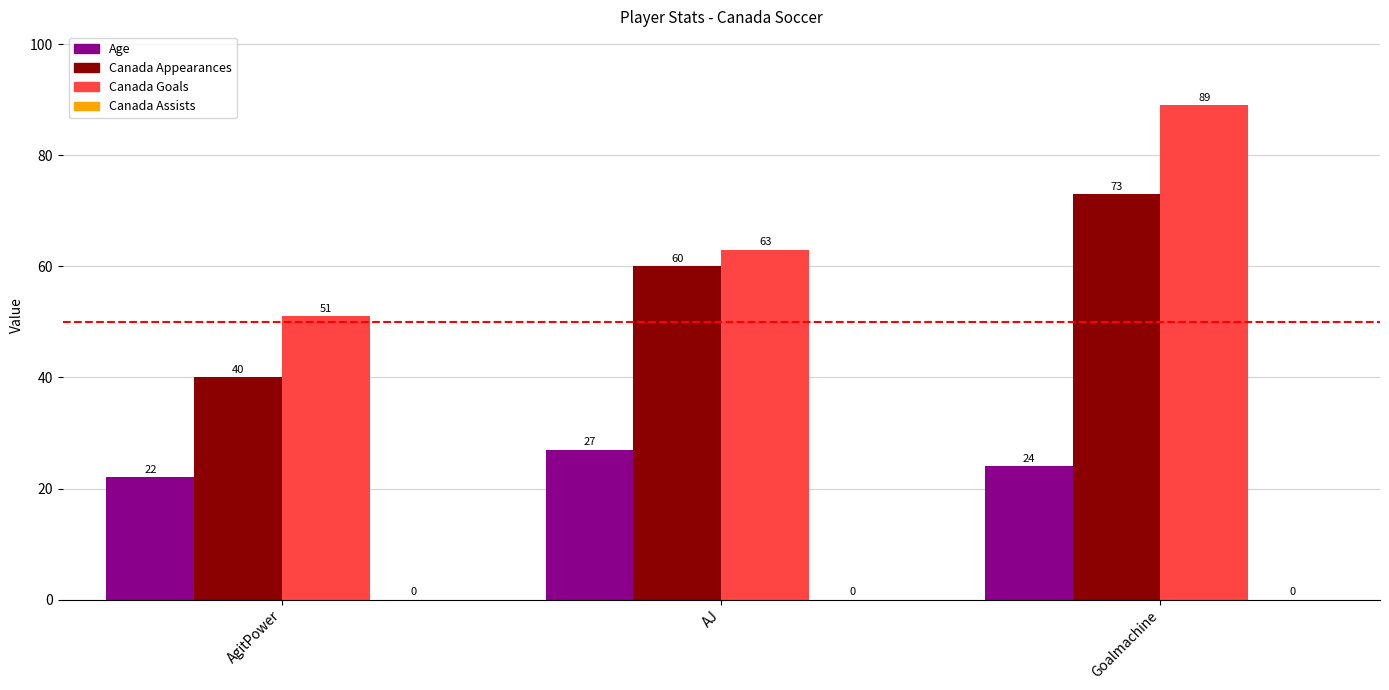

Read the Canada Appearances value at Goalmachine.

73